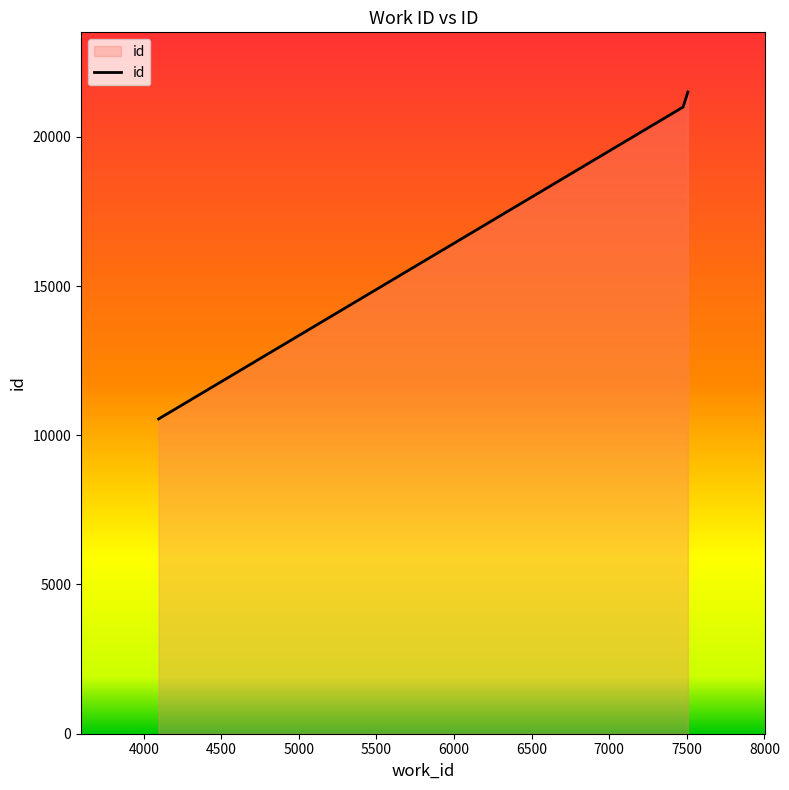

What is the smallest value displayed?

10547